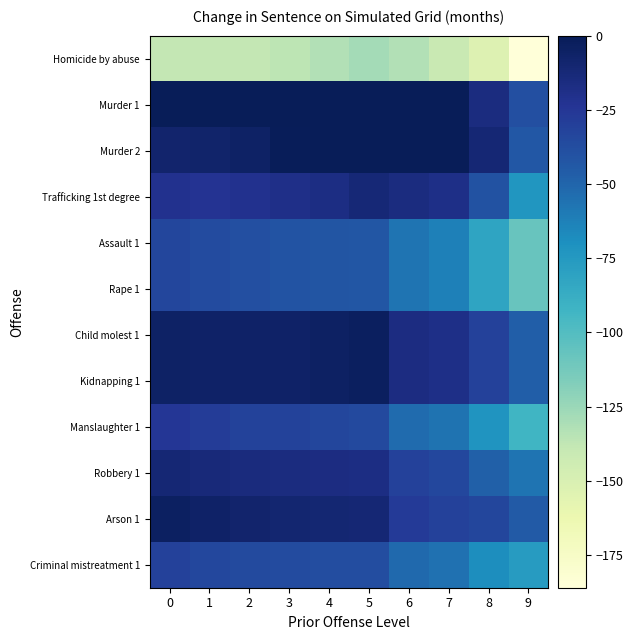

Which series has the widest spread of values?

Assault 1